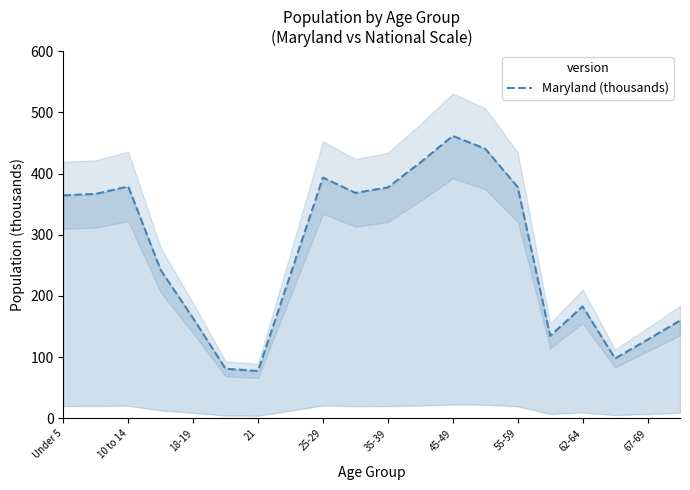

What is the difference between the values at 11 and 10 to 14?

51.3